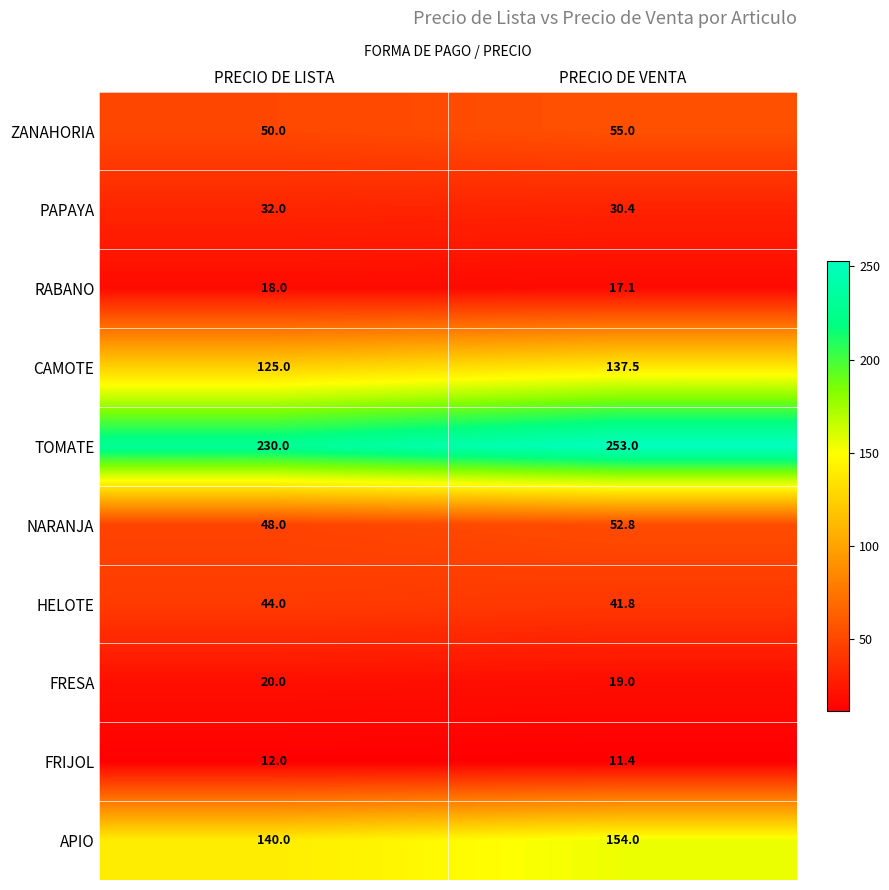

What is the maximum value for RABANO?

18.0